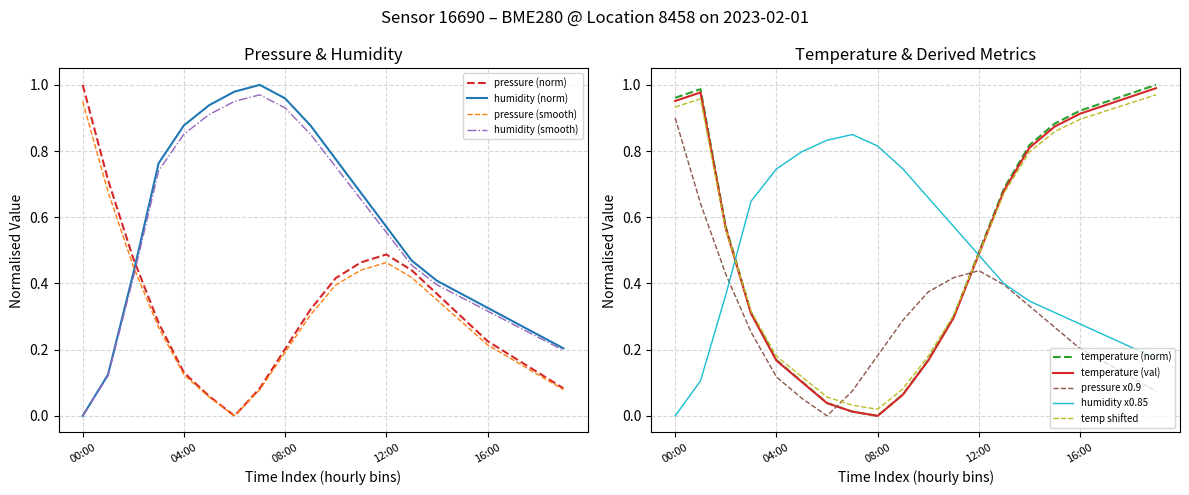

The pressure series shows 0.4 at 14:00. True or false?

True